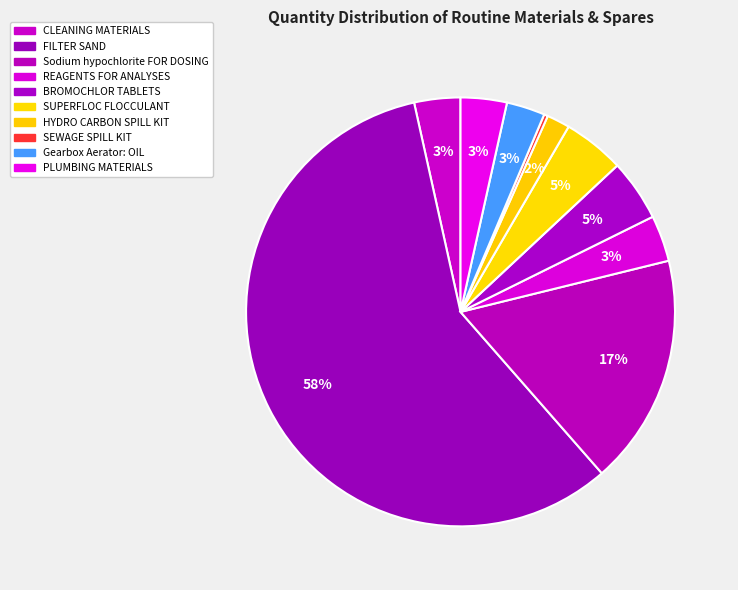

How many slices are in this pie chart?

10